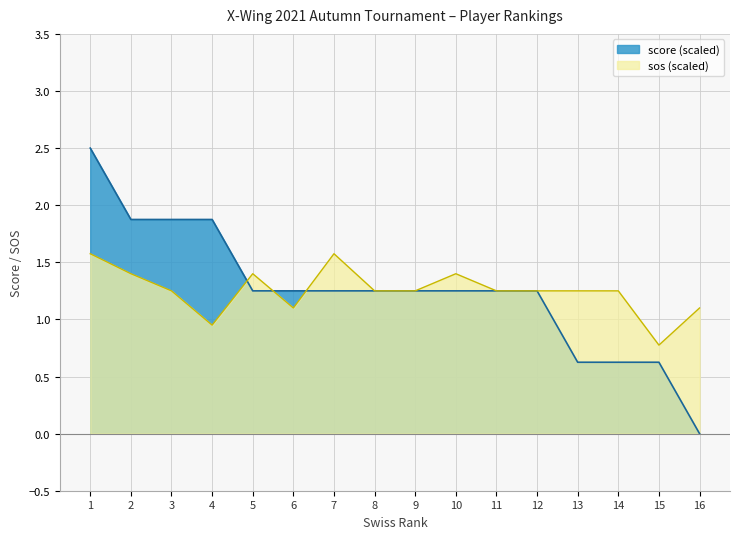

How many lines are shown in the chart?

2